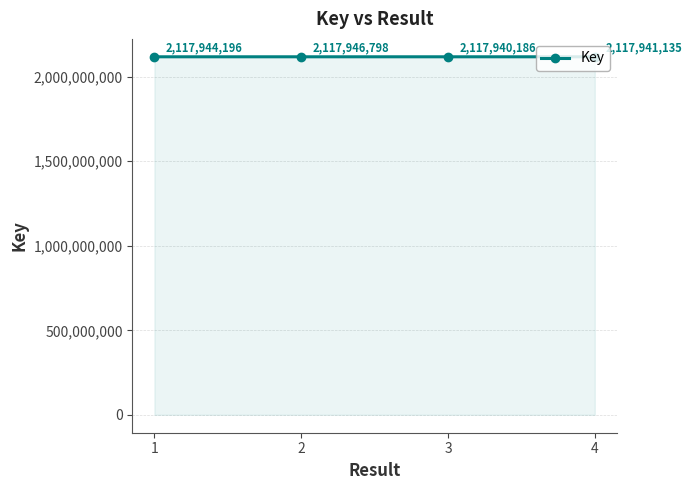

At which category does the data reach its first local valley?

3